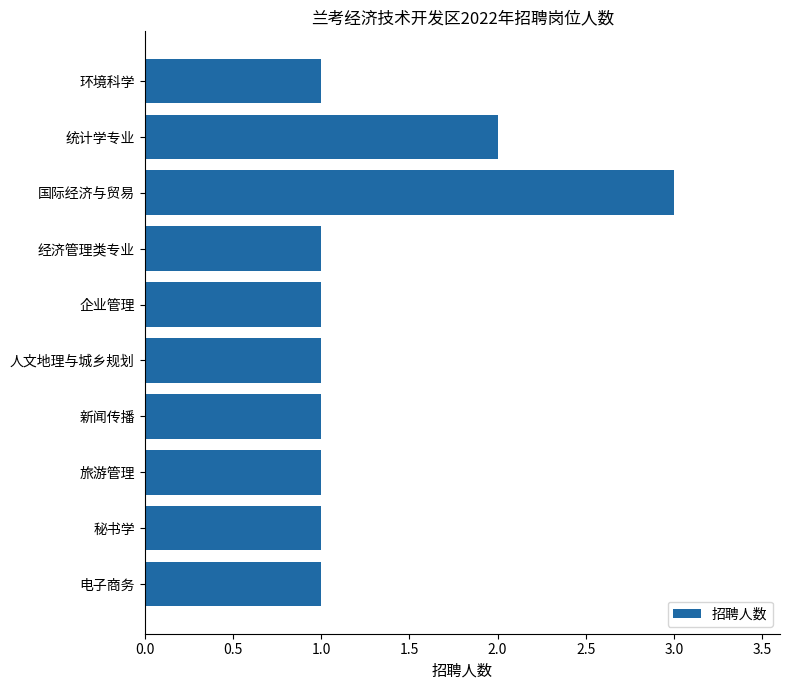

What is the sum of all values?

13